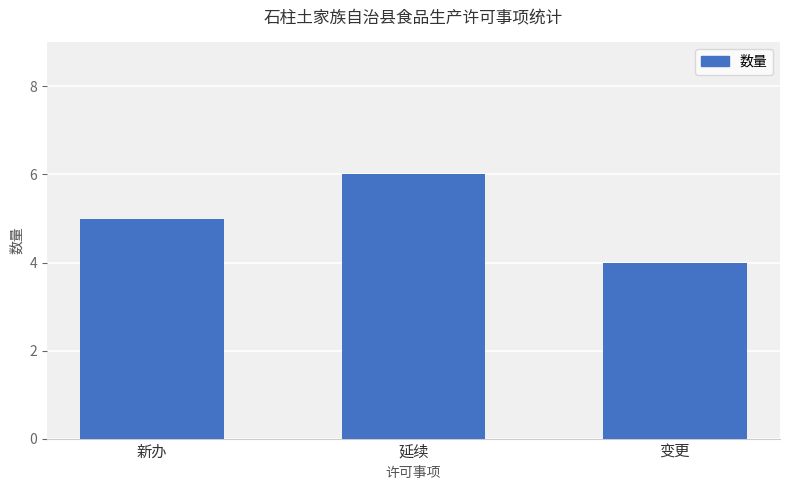

Reading right to left, extract all data points from this chart.

变更=4	延续=6	新办=5